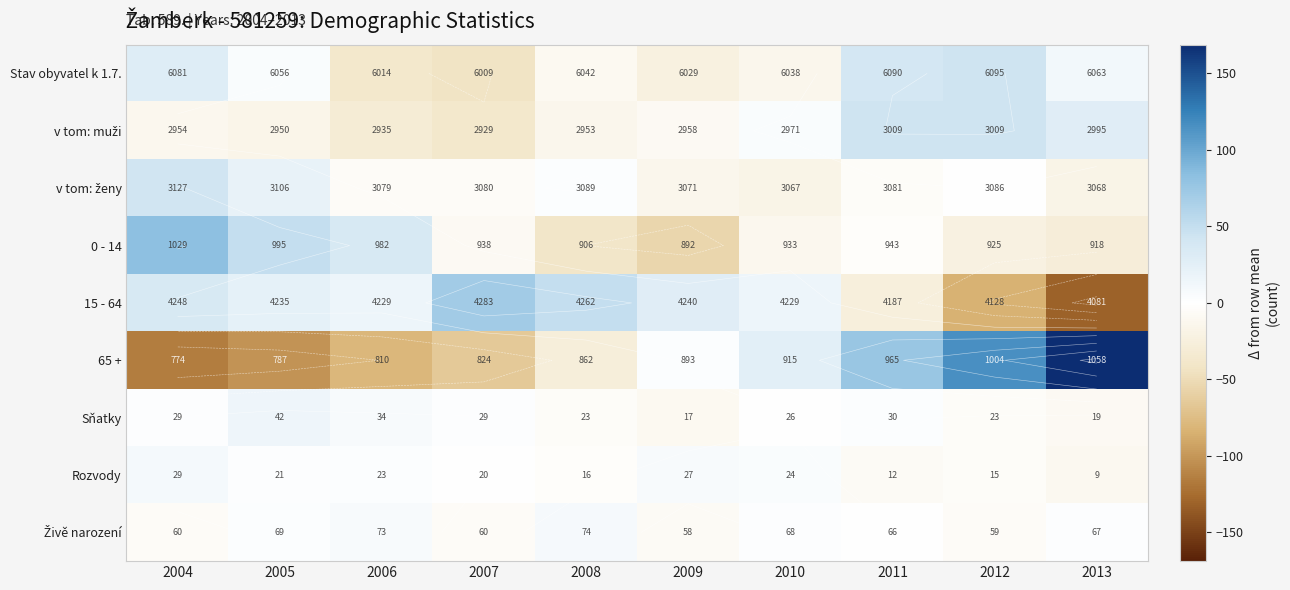

What is the difference between the second highest and minimum values in the v tom: muži series?

80.0